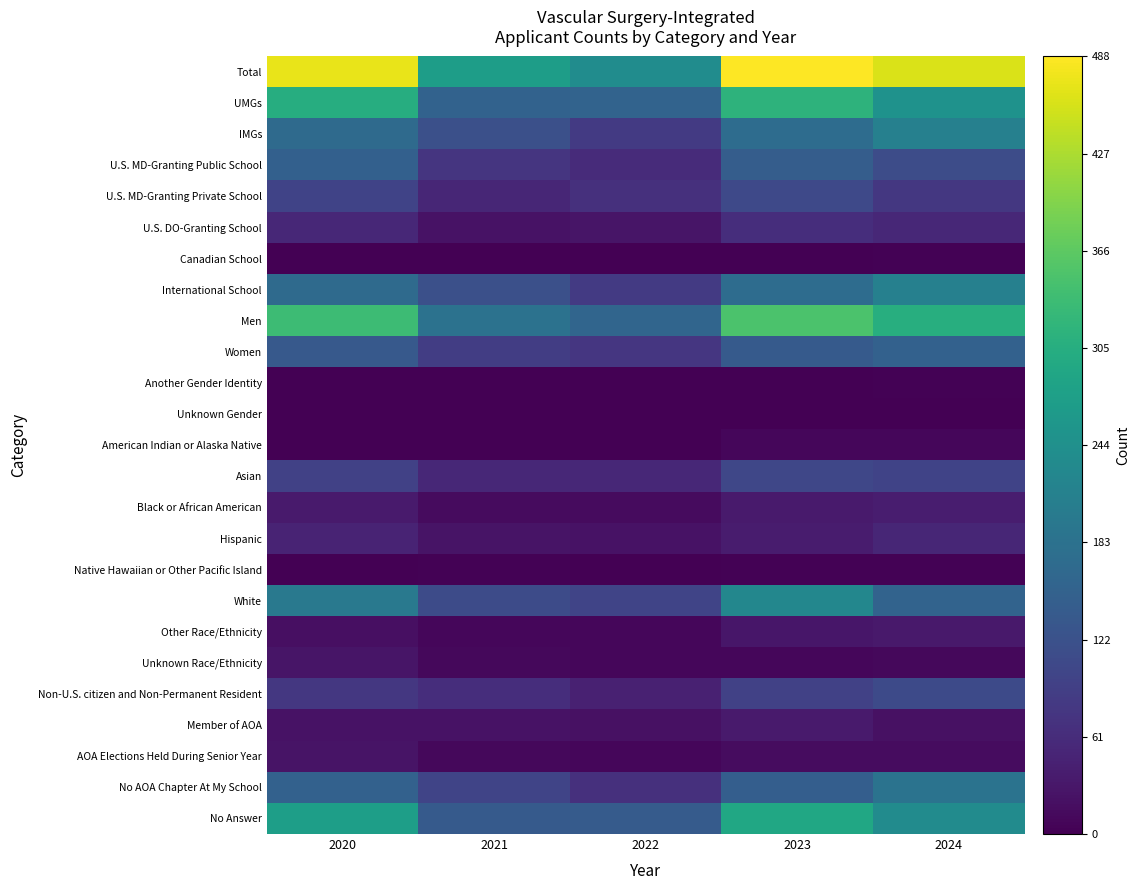

Reading left to right, list all the values displayed in this chart.

Total: 2020=472	2021=272	2022=237	2023=488	2024=460
UMGs: 2020=304	2021=153	2022=155	2023=315	2024=248
IMGs: 2020=168	2021=119	2022=82	2023=173	2024=212
U.S. MD-Granting Public School: 2020=150	2021=75	2022=60	2023=144	2024=113
U.S. MD-Granting Private School: 2020=99	2021=53	2022=68	2023=108	2024=79
U.S. DO-Granting School: 2020=54	2021=24	2022=27	2023=63	2024=54
Canadian School: 2020=1	2021=1	2022=0	2023=0	2024=2
International School: 2020=168	2021=119	2022=82	2023=173	2024=212
Men: 2020=335	2021=184	2022=160	2023=350	2024=306
Women: 2020=136	2021=88	2022=77	2023=138	2024=152
Another Gender Identity: 2020=0	2021=0	2022=0	2023=0	2024=2
Unknown Gender: 2020=1	2021=0	2022=0	2023=0	2024=0
American Indian or Alaska Native: 2020=1	2021=0	2022=0	2023=8	2024=8
Asian: 2020=94	2021=55	2022=54	2023=103	2024=98
Black or African American: 2020=36	2021=15	2022=14	2023=36	2024=40
Hispanic: 2020=49	2021=26	2022=23	2023=38	2024=52
Native Hawaiian or Other Pacific Island: 2020=1	2021=2	2022=0	2023=2	2024=3
White: 2020=197	2021=112	2022=100	2023=226	2024=156
Other Race/Ethnicity: 2020=20	2021=8	2022=9	2023=30	2024=34
Unknown Race/Ethnicity: 2020=27	2021=11	2022=9	2023=9	2024=10
Non-U.S. citizen and Non-Permanent Resident: 2020=79	2021=64	2022=44	2023=95	2024=110
Member of AOA: 2020=23	2021=23	2022=21	2023=35	2024=22
AOA Elections Held During Senior Year: 2020=25	2021=11	2022=9	2023=17	2024=17
No AOA Chapter At My School: 2020=151	2021=100	2022=67	2023=146	2024=186
No Answer: 2020=273	2021=138	2022=140	2023=290	2024=235